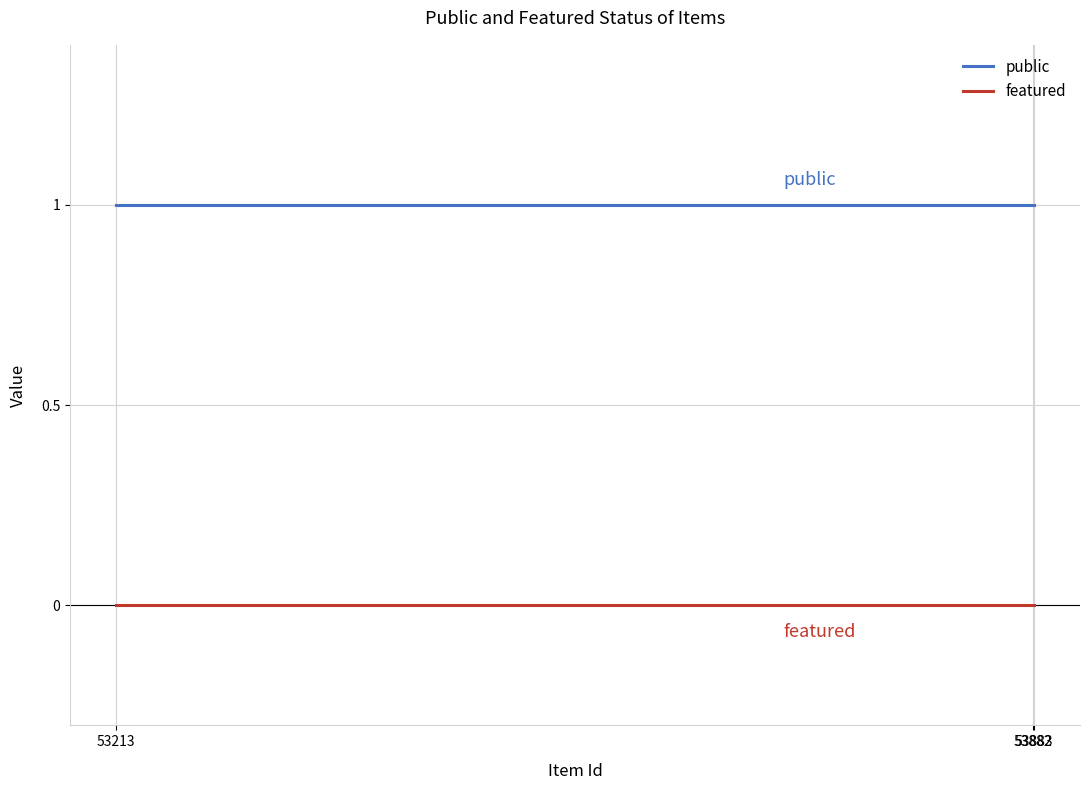

What is the spread (max minus min) of values at 53213?

1